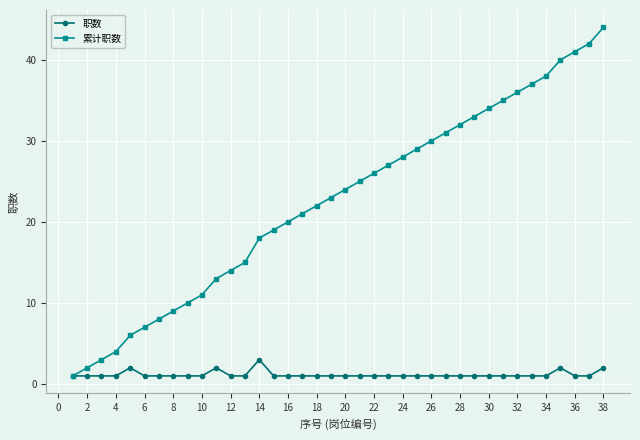

Rank the series by their average value, from lowest to highest.

职数, 累计职数